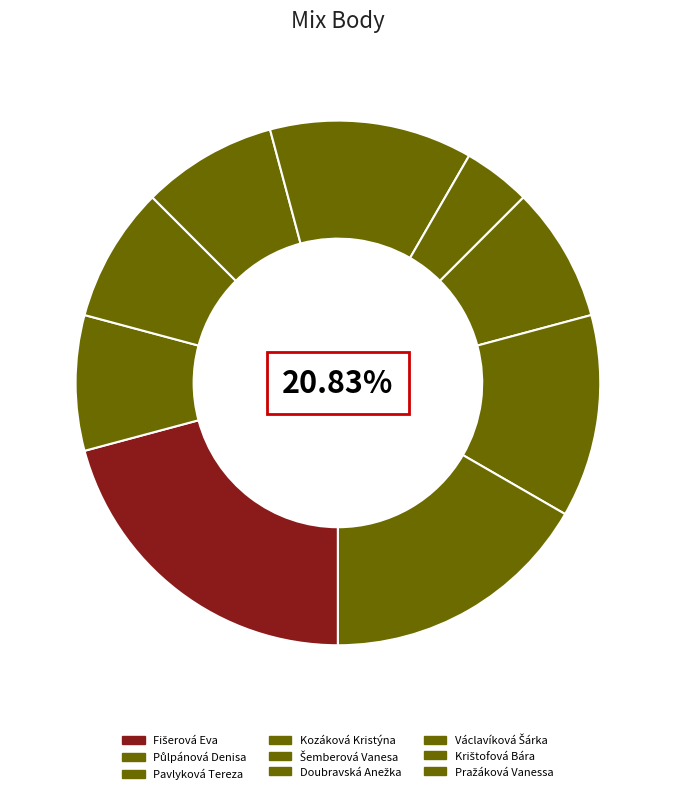

Does Šemberová Vanesa represent more than half of the total?

No